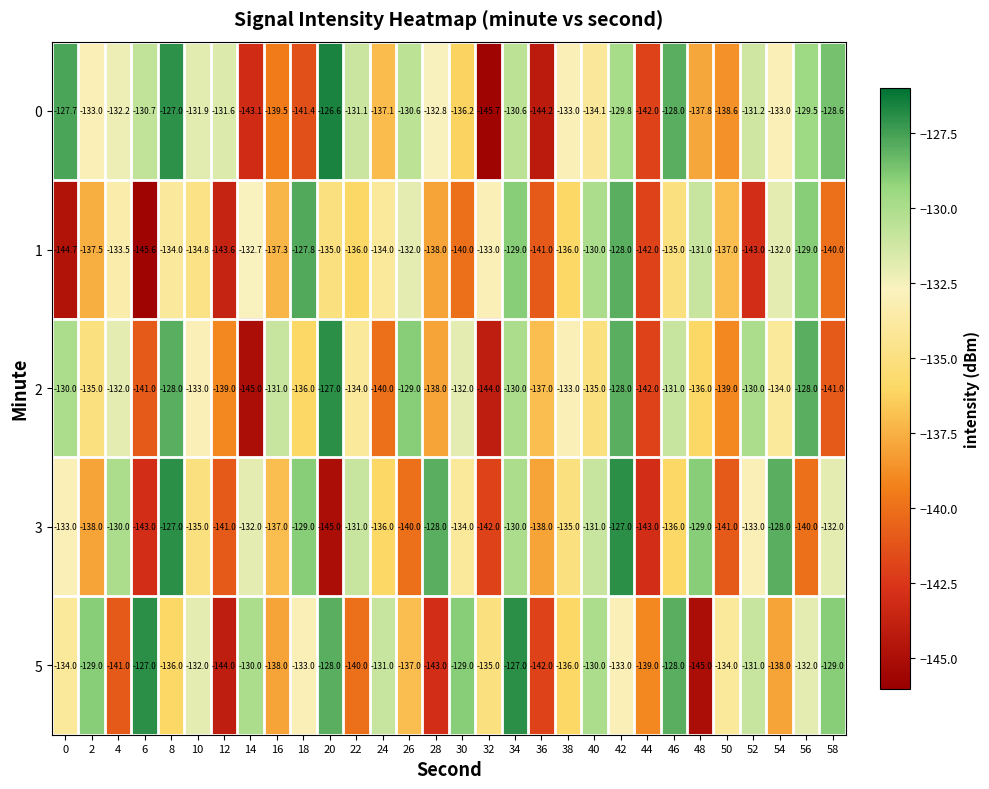

At which category is the sum across all series the highest?

42